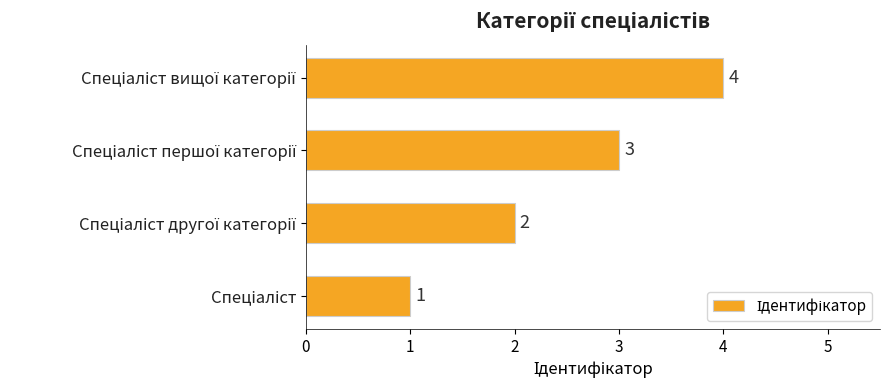

How many values are between 2 and 4?

3